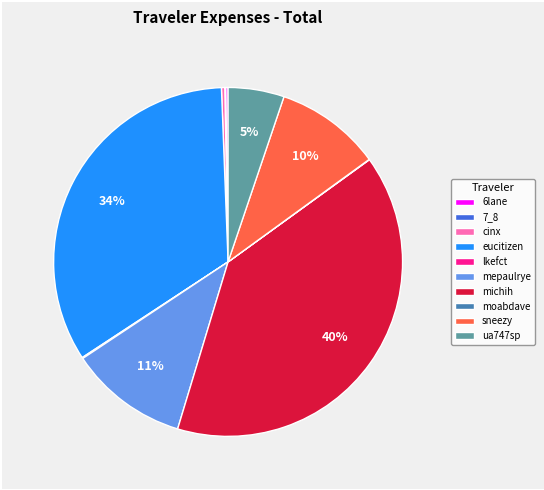

Which has a higher value, cinx or ua747sp?

ua747sp